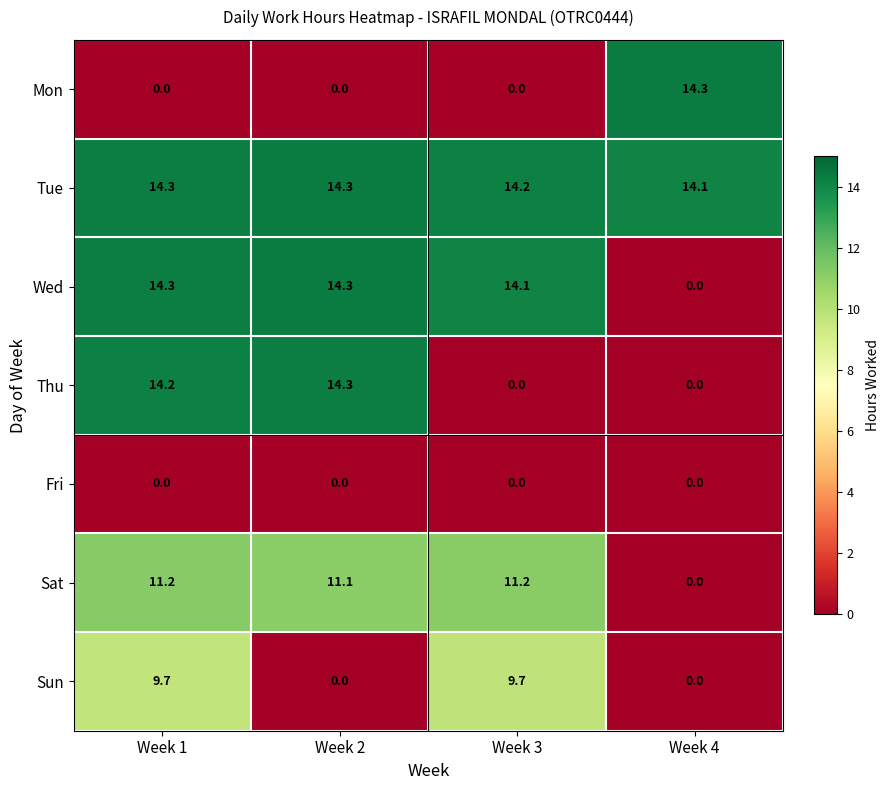

What is the difference between the highest and lowest values at Week 3?

14.2